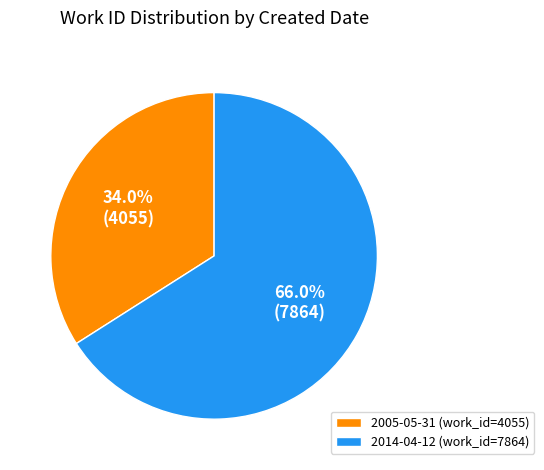

What percentage do 2005-05-31 and 2014-04-12 together represent?

100.0%